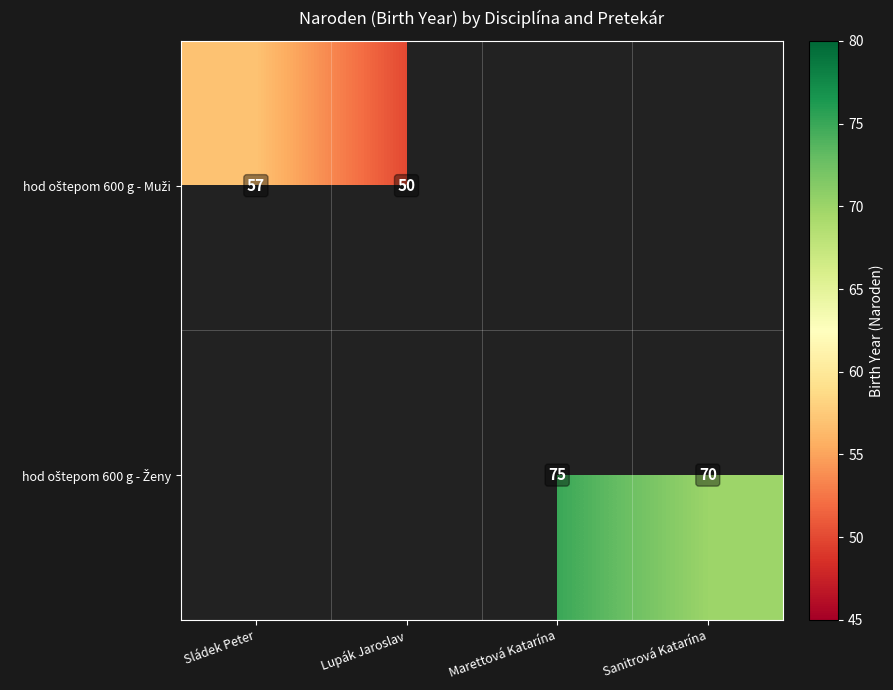

What is the highest value of the hod oštepom 600 g - Muži series?

57.0